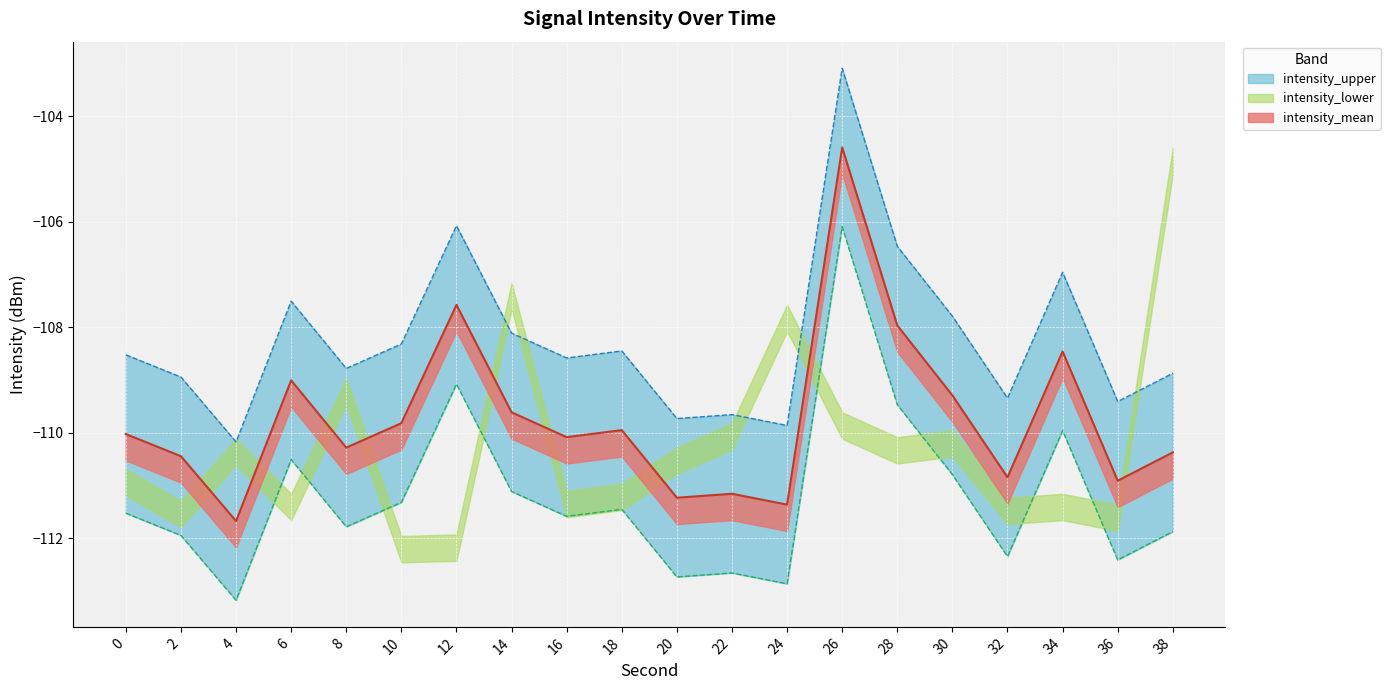

Reading right to left, transcribe all the data shown in this chart.

intensity_mean: -110.4	-110.9	-108.5	-110.8	-109.3	-108.0	-104.6	-111.4	-111.2	-111.2	-109.9	-110.1	-109.6	-107.6	-109.8	-110.3	-109.0	-111.7	-110.4	-110.0
intensity_upper: -108.9	-109.4	-107.0	-109.3	-107.8	-106.5	-103.1	-109.9	-109.7	-109.7	-108.4	-108.6	-108.1	-106.1	-108.3	-108.8	-107.5	-110.2	-108.9	-108.5
intensity_lower: -111.9	-112.4	-110.0	-112.3	-110.8	-109.5	-106.1	-112.9	-112.7	-112.7	-111.4	-111.6	-111.1	-109.1	-111.3	-111.8	-110.5	-113.2	-111.9	-111.5